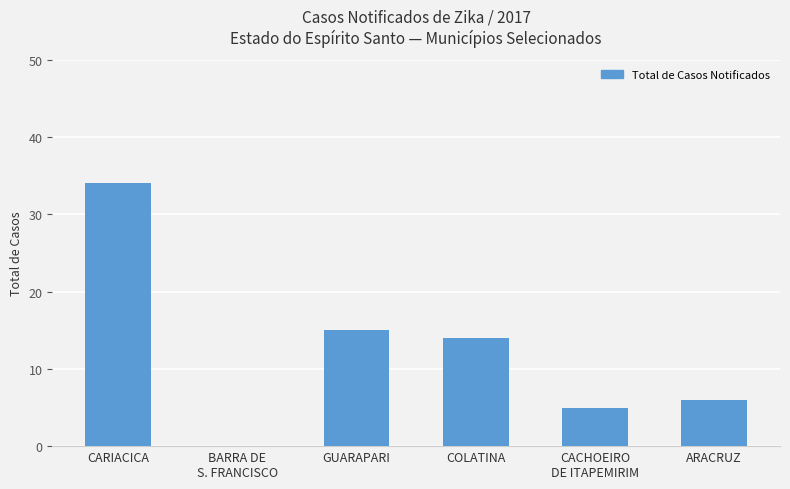

At which category does the chart reach its peak across all series?

CARIACICA